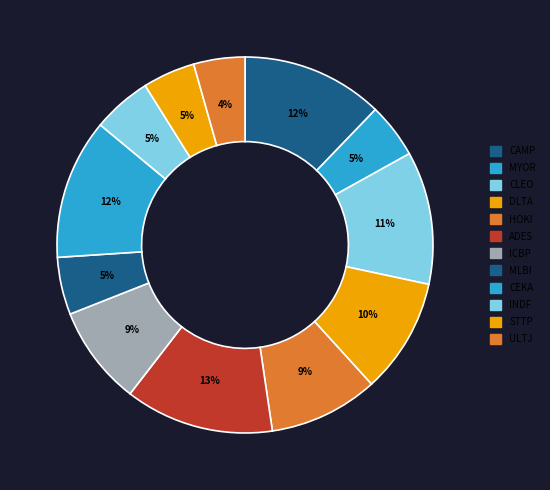

How many slices are in this pie chart?

12